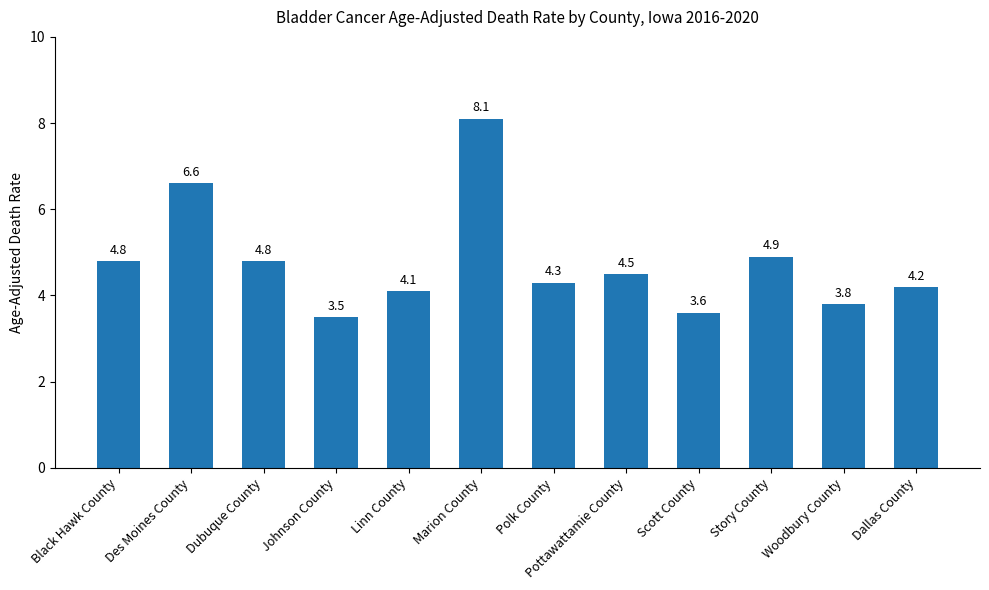

What is the approximate value at Dallas County?

4.2